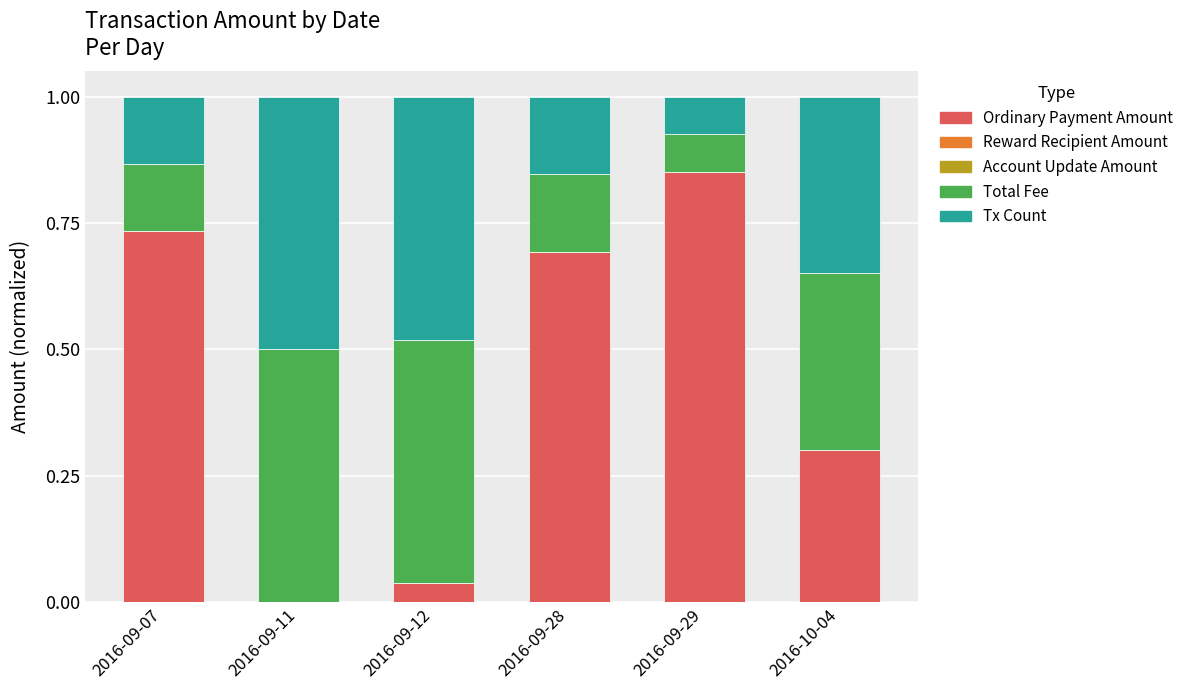

What is the sum of all Ordinary Payment Amount values?

2.6